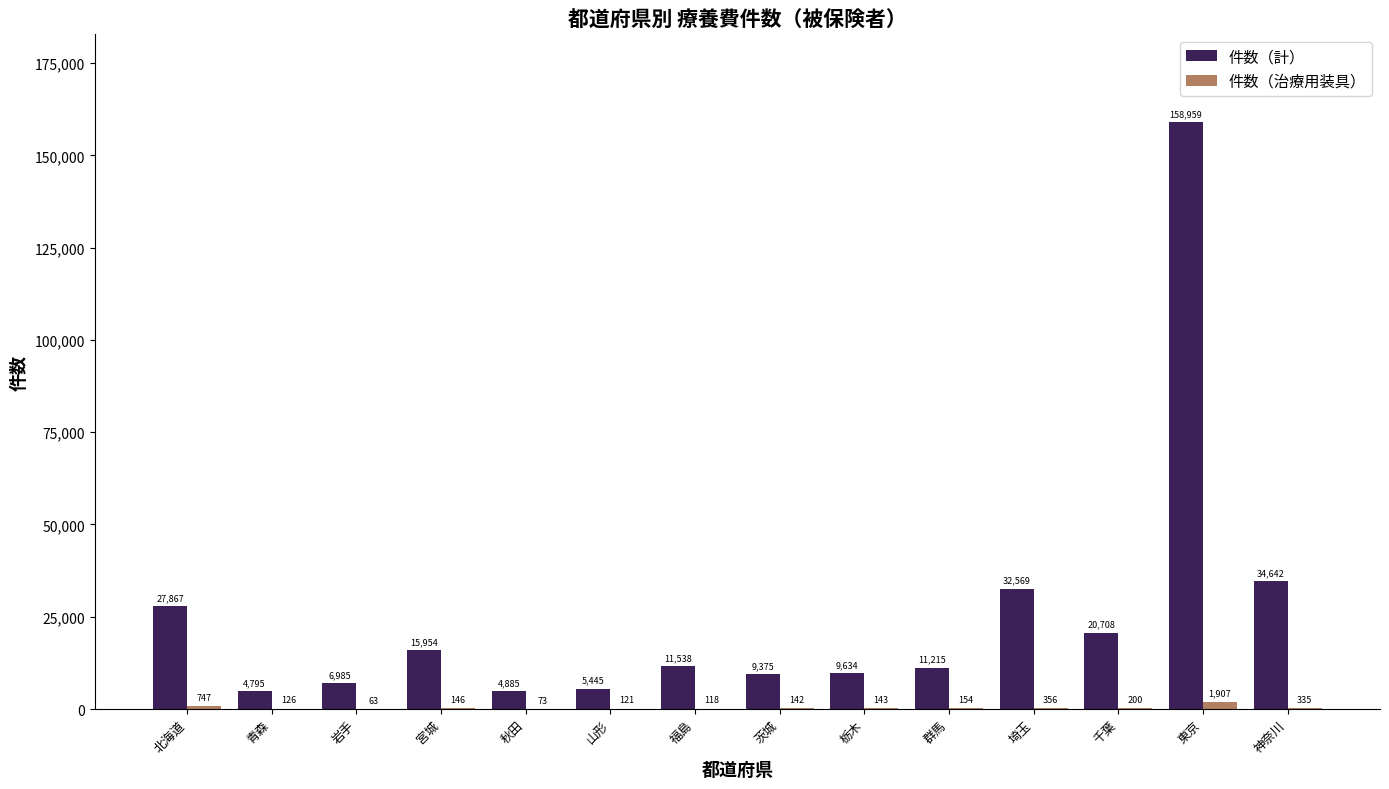

What is the maximum value shown in the chart?

158959